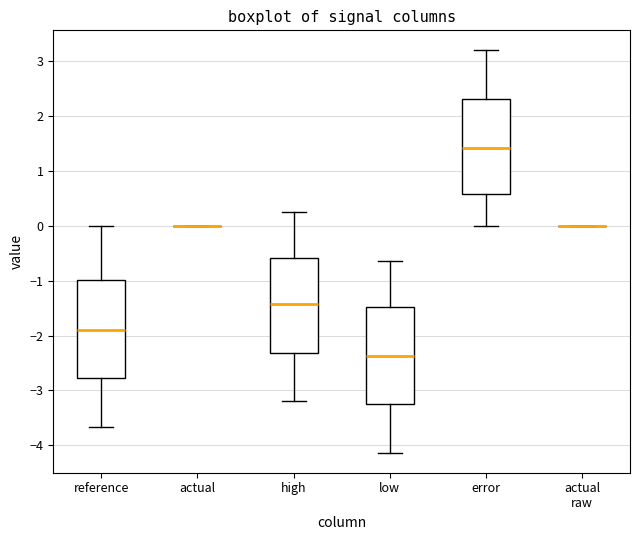

Reading left to right, read every box against the y-axis: the position of its median line, the range the box covers, and the ends of its whiskers. The values are not printed on the chart, so give them approximately, as read against the axis.

reference: median -1.9, box -2.8 to -1.0, whiskers -3.7 to 0.0
actual: box collapsed to a line at 0.0, whiskers 0.0 to 0.0
high: median -1.4, box -2.3 to -0.6, whiskers -3.2 to 0.3
low: median -2.4, box -3.3 to -1.5, whiskers -4.1 to -0.6
error: median 1.4, box 0.6 to 2.3, whiskers 0.0 to 3.2
actual raw: box collapsed to a line at 0.0, whiskers 0.0 to 0.0